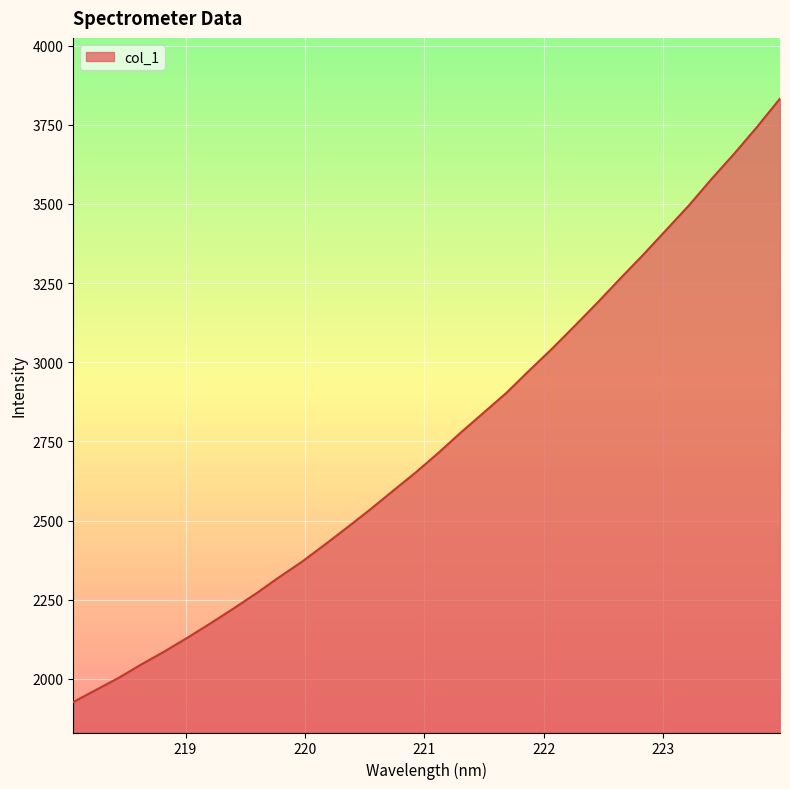

What is the smallest value displayed?

1926.8